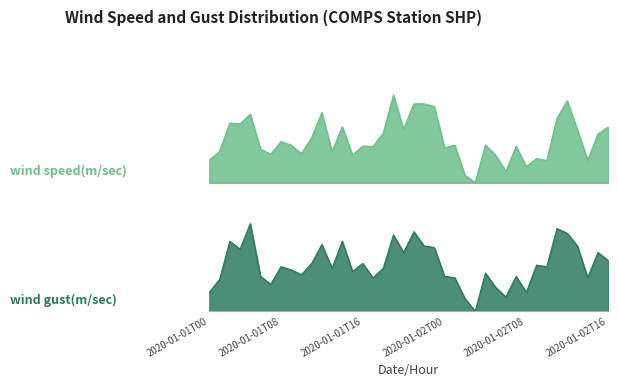

Reading right to left, list all the values displayed in this chart.

wind speed(m/sec): 0.6	0.6	0.3	0.6	0.9	0.7	0.3	0.3	0.2	0.4	0.1	0.3	0.4	0.0	0.1	0.4	0.4	0.9	0.9	0.9	0.6	1.0	0.6	0.4	0.4	0.3	0.6	0.4	0.8	0.5	0.3	0.4	0.5	0.3	0.4	0.8	0.7	0.7	0.4	0.3
wind gust(m/sec): 0.6	0.7	0.4	0.7	0.9	0.9	0.5	0.5	0.2	0.4	0.2	0.3	0.4	0.0	0.1	0.4	0.4	0.7	0.7	0.9	0.7	0.9	0.5	0.4	0.5	0.5	0.8	0.5	0.8	0.5	0.4	0.5	0.5	0.3	0.4	1.0	0.7	0.8	0.4	0.2